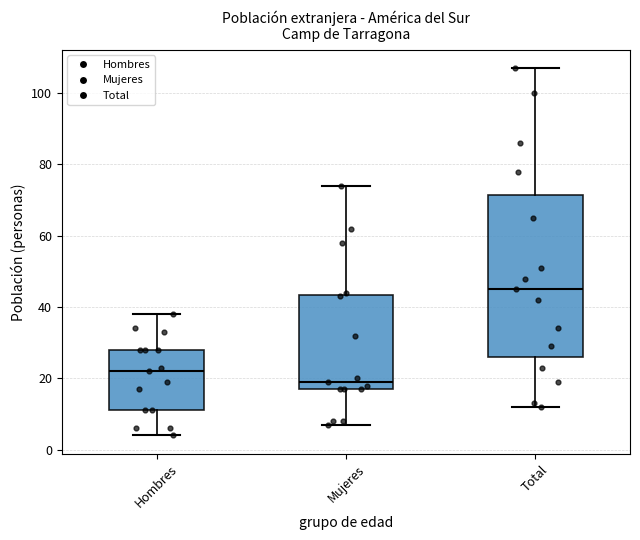

Where is the upper edge of the box for Mujeres on the y-axis? The values are not printed on the chart, so give them approximately, as read against the axis.

44